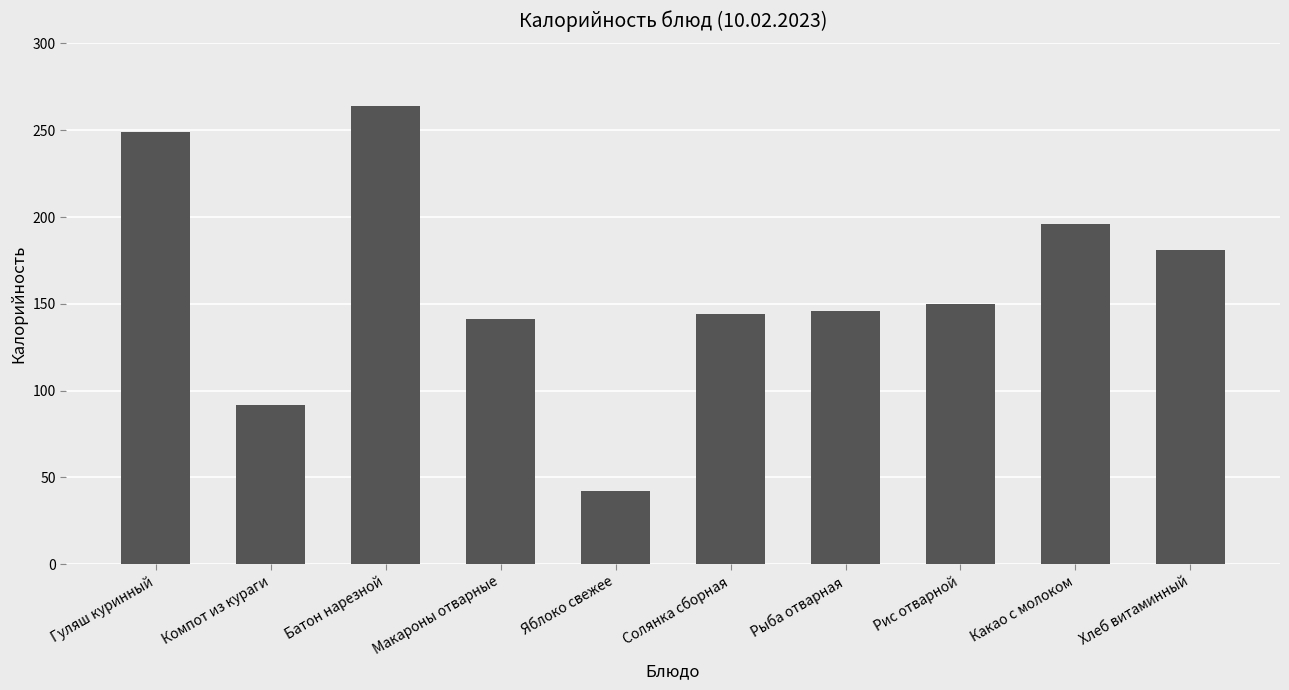

What is the maximum value shown in the chart?

264.0